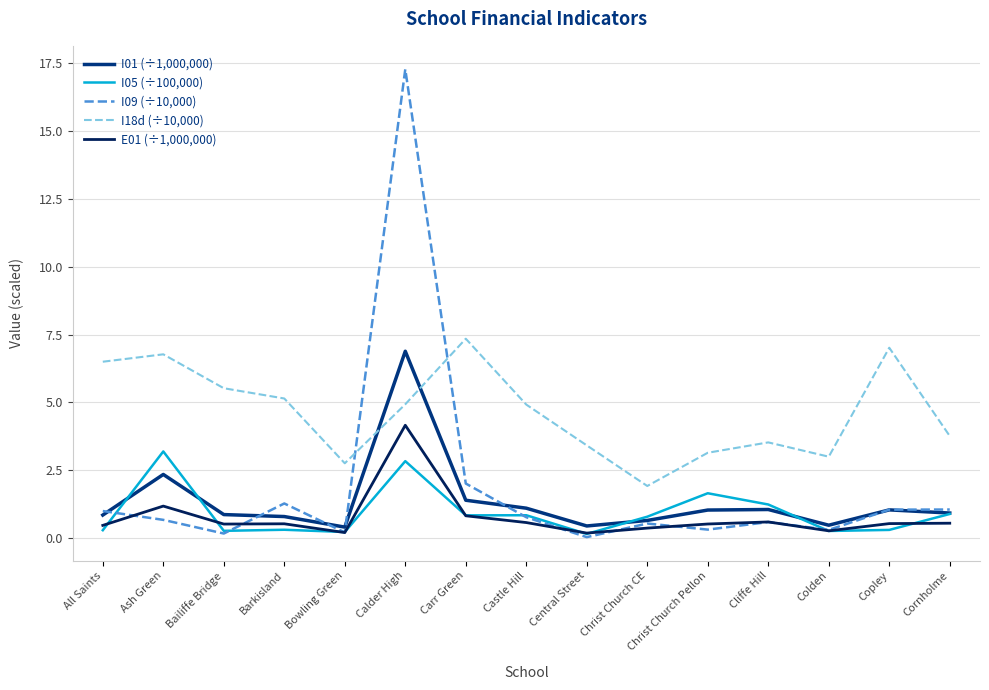

What is the maximum value for E01 (÷1,000,000)?

4.2